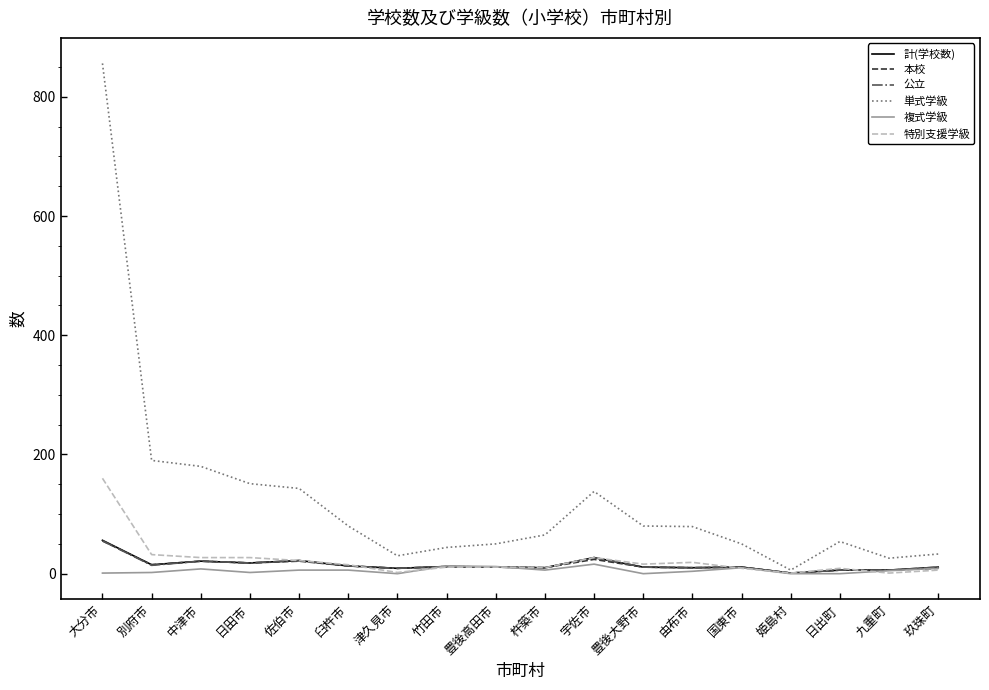

Does the chart display data point markers on the line(s)?

No